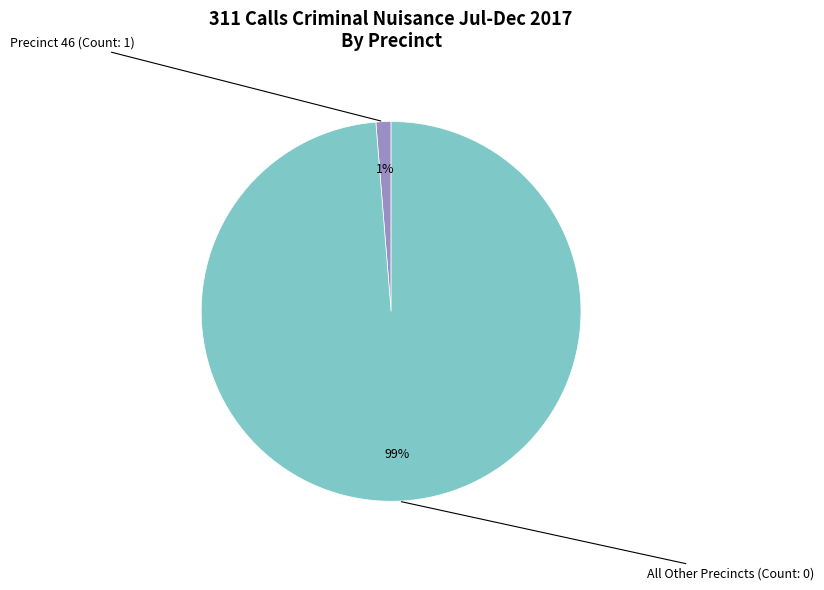

Is there a majority slice in this chart?

Yes